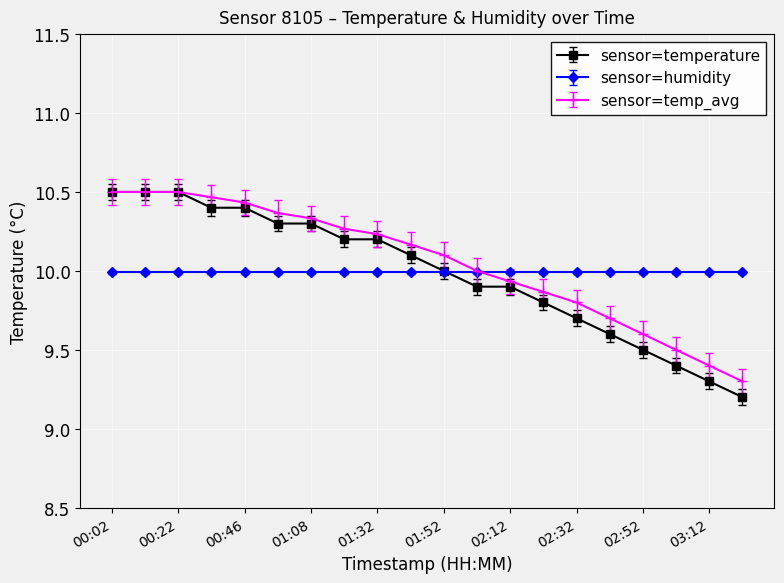

Does the chart have visible grid lines?

Yes